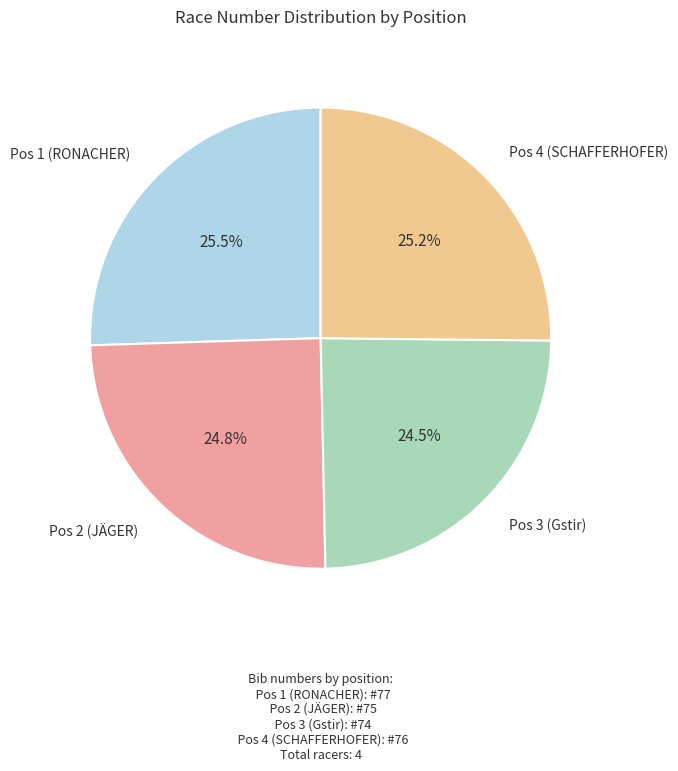

To the nearest percent, what is the average slice percentage?

25%